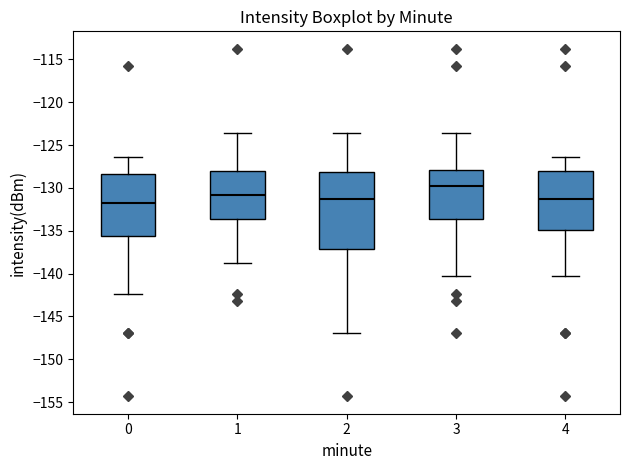

Reading left to right, transcribe this box plot: for each box, give where its median line is, the range the box spans, and where its two whiskers end, as read against the y-axis. The values are not printed on the chart, so give them approximately, as read against the axis.

0: median -132.0, box -135.5 to -128.5, whiskers -142.5 to -126.5
1: median -131.0, box -133.5 to -128.0, whiskers -139.0 to -123.5
2: median -131.5, box -137.0 to -128.0, whiskers -147.0 to -123.5
3: median -130.0, box -133.5 to -128.0, whiskers -140.5 to -123.5
4: median -131.5, box -135.0 to -128.0, whiskers -140.5 to -126.5